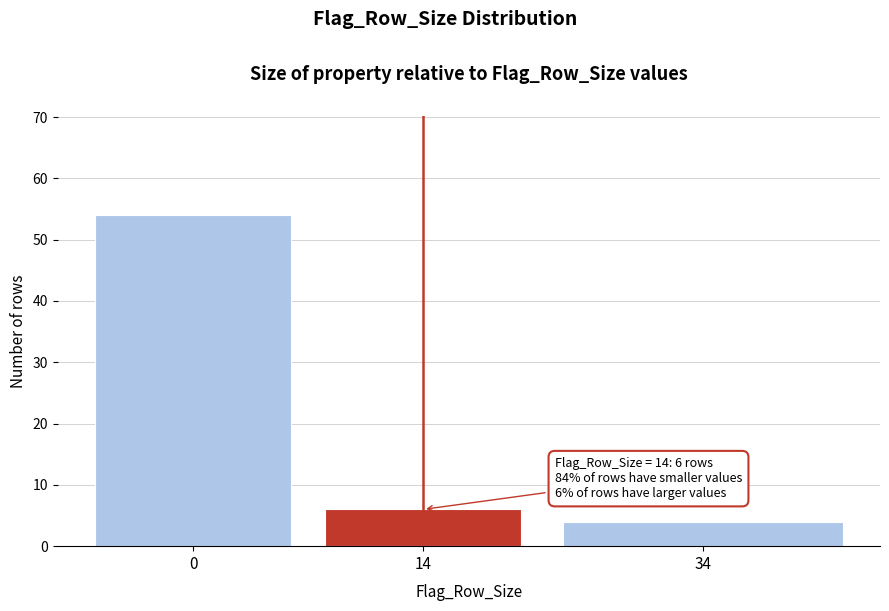

Reading left to right, transcribe all the data shown in this chart.

54	6	4